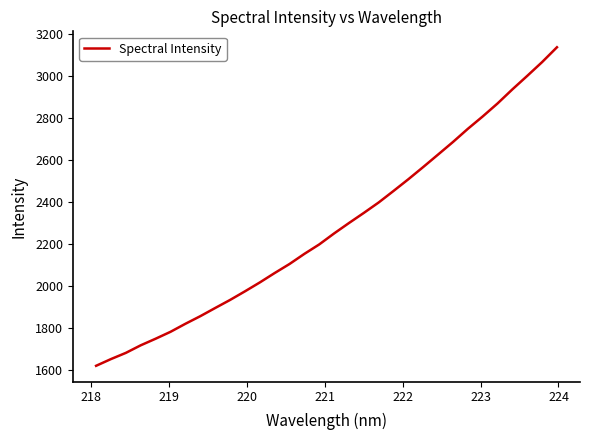

What is the maximum value shown in the chart?

3136.5